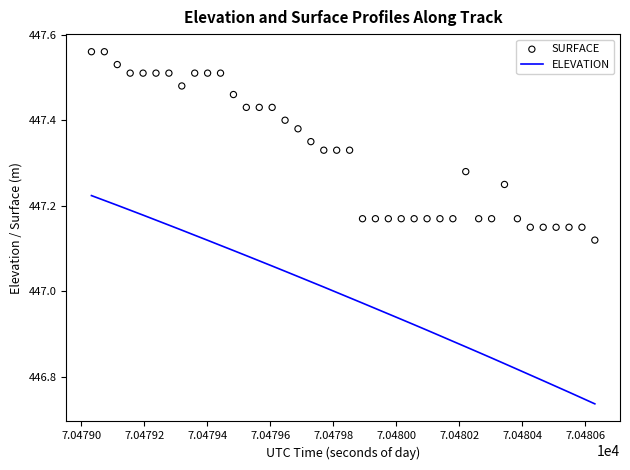

At how many categories does at least one series exceed 447?

40